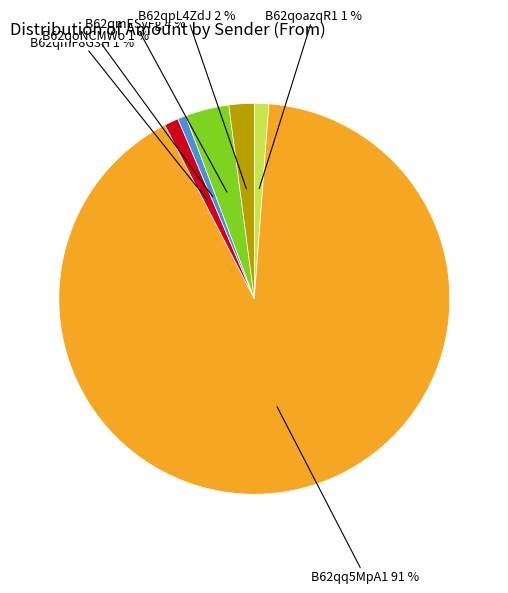

To the nearest percent, what portion does B62qpL4ZdJ 2 % represent?

2%